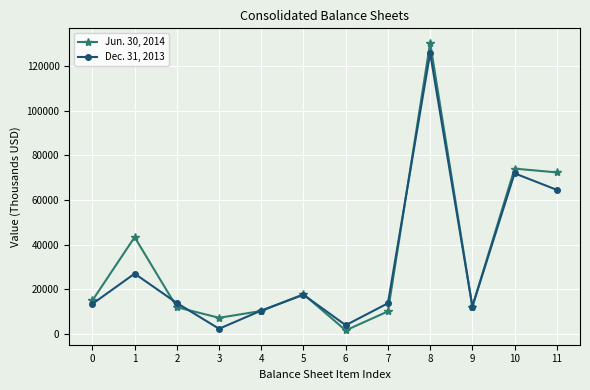

What is the highest value of the Jun. 30, 2014 series?

130355